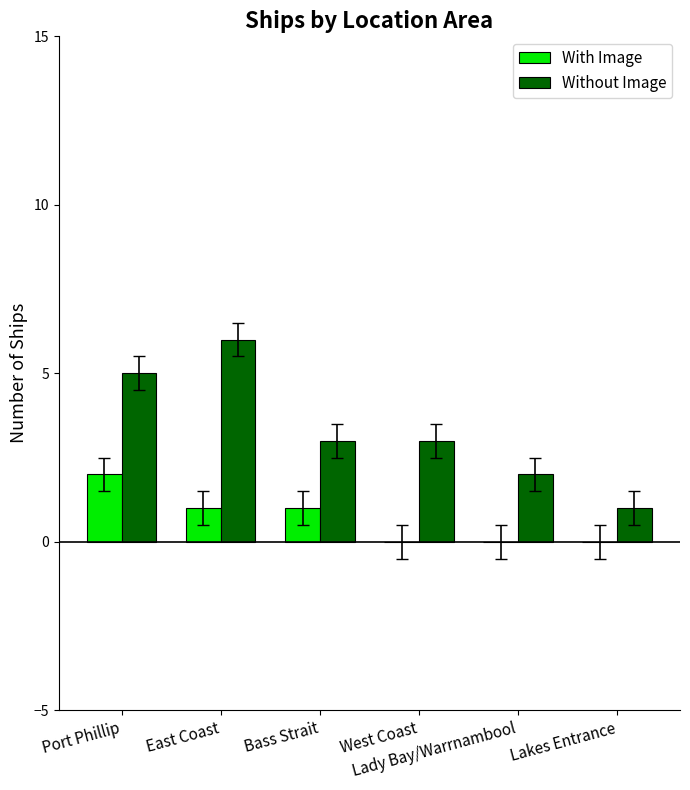

What is the highest value of the Without Image series?

6